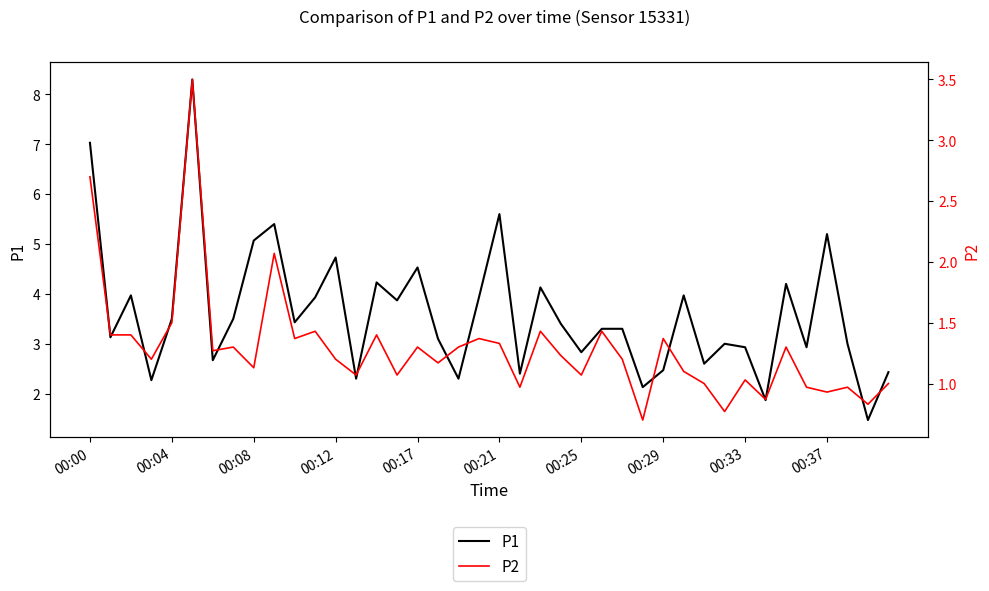

What is the difference between the highest and lowest values at 17?

1.9